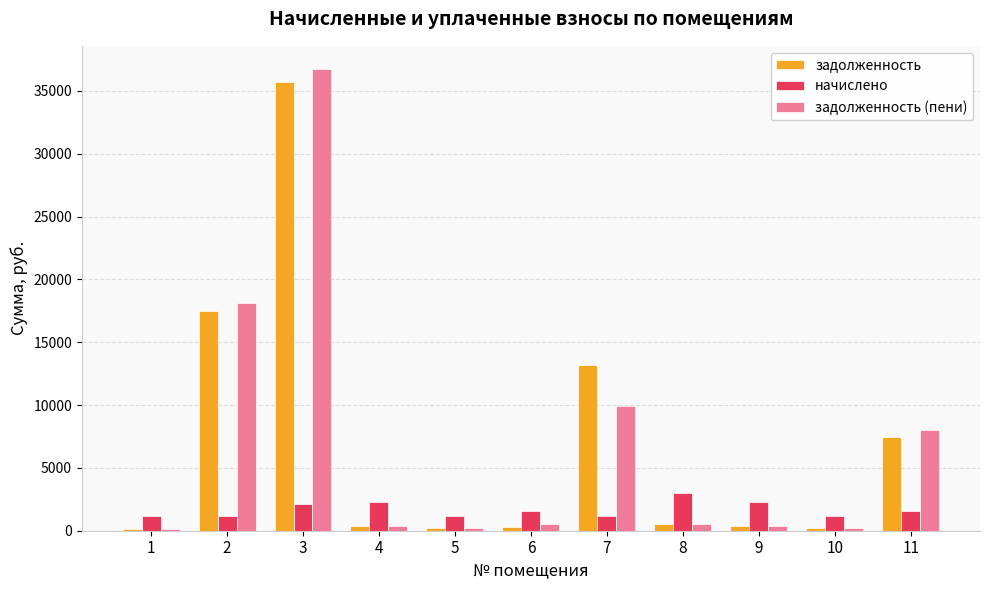

What is the maximum value for начислено?

3004.1